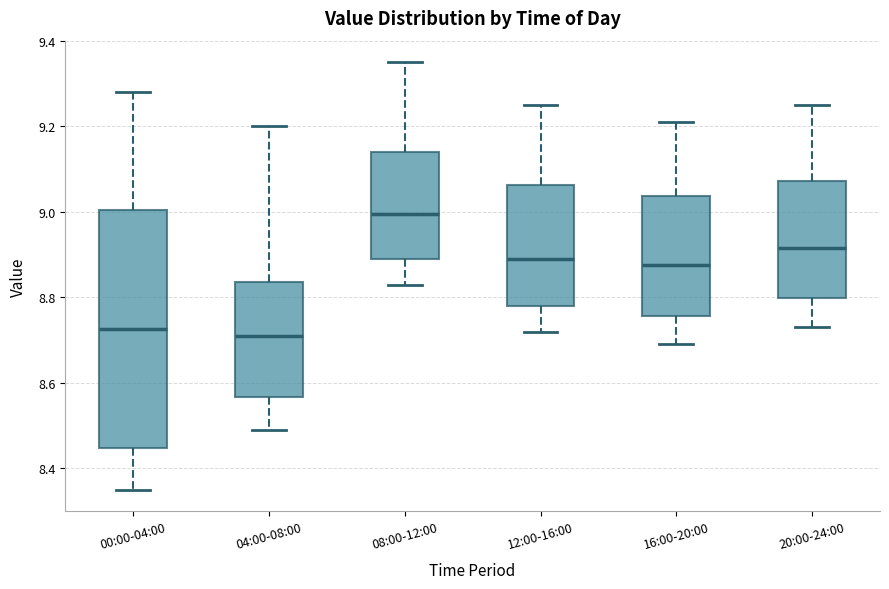

Reading left to right, read every box against the y-axis: the position of its median line, the range the box covers, and the ends of its whiskers. The values are not printed on the chart, so give them approximately, as read against the axis.

00:00-04:00: median 8.72, box 8.44 to 9.00, whiskers 8.36 to 9.28
04:00-08:00: median 8.72, box 8.56 to 8.84, whiskers 8.50 to 9.20
08:00-12:00: median 9.00, box 8.90 to 9.14, whiskers 8.84 to 9.36
12:00-16:00: median 8.90, box 8.78 to 9.06, whiskers 8.72 to 9.26
16:00-20:00: median 8.88, box 8.76 to 9.04, whiskers 8.70 to 9.22
20:00-24:00: median 8.92, box 8.80 to 9.08, whiskers 8.74 to 9.26